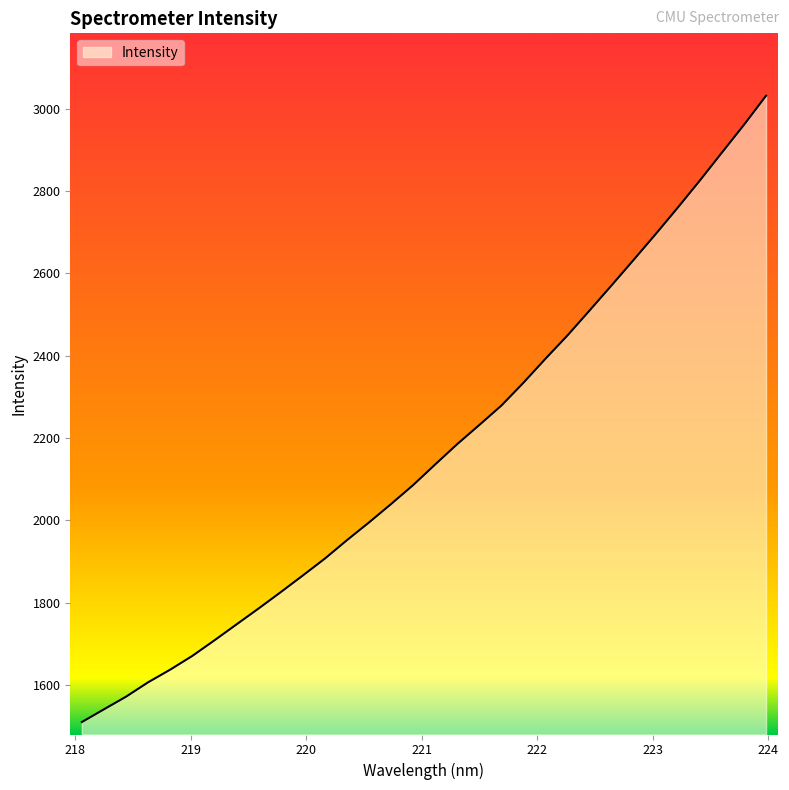

What is the difference between the maximum and minimum values?

1521.8